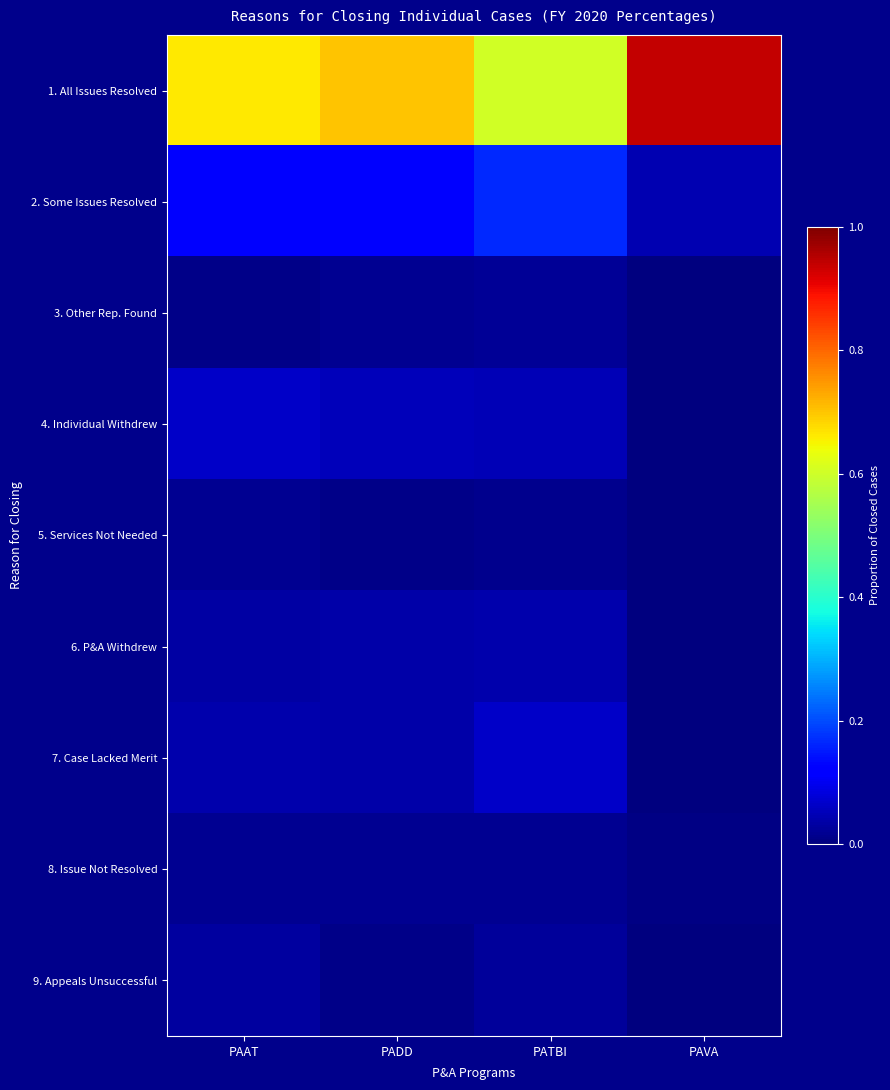

How many series are shown in this chart?

9